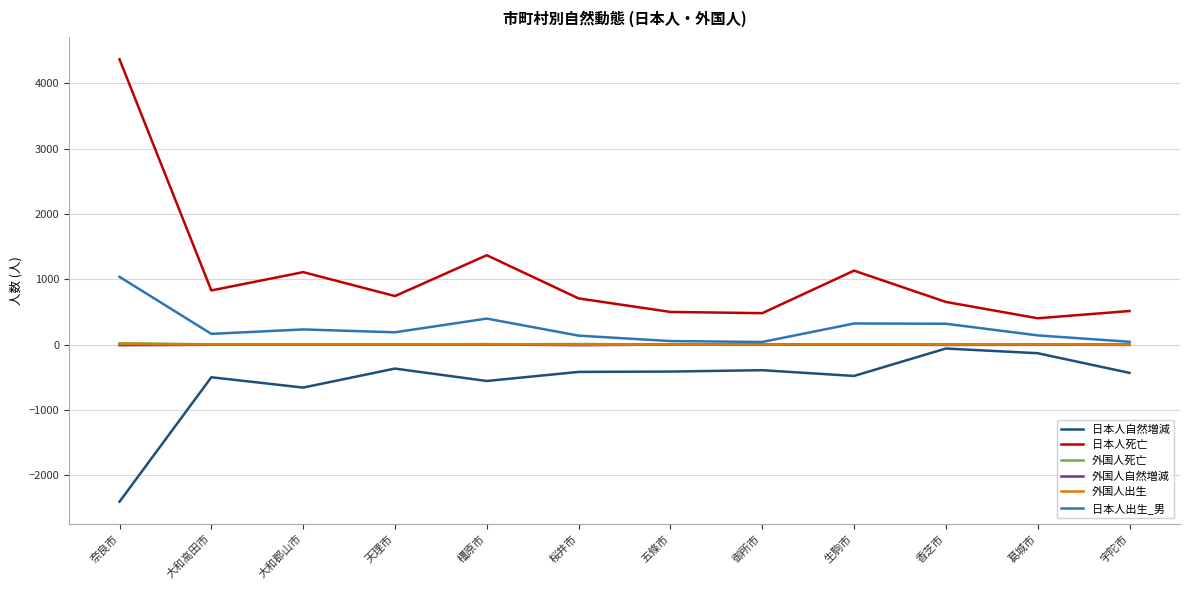

What are all the series names shown in the legend?

日本人自然増減, 日本人死亡, 外国人死亡, 外国人自然増減, 外国人出生, 日本人出生_男